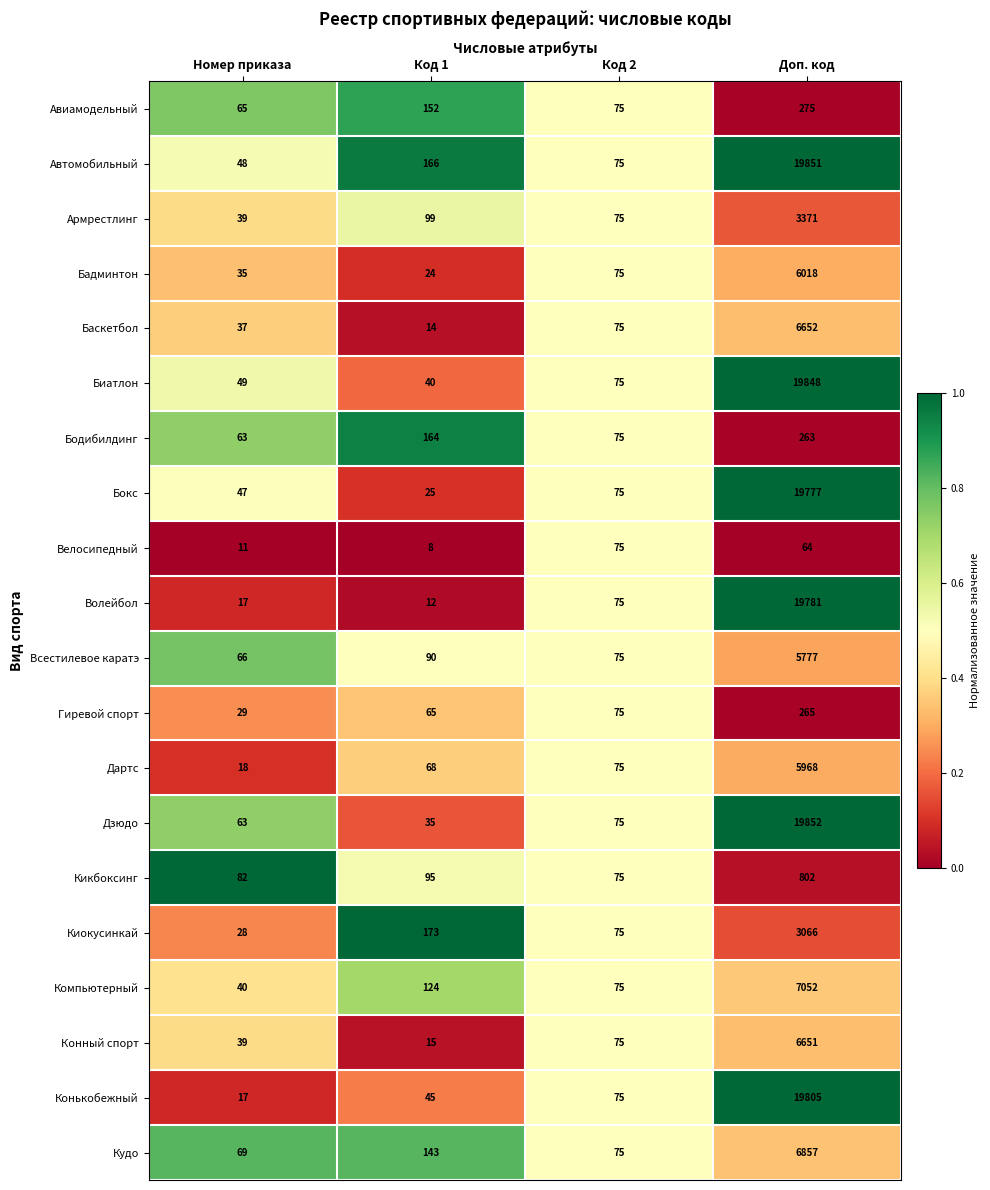

What is the difference between the second highest and second lowest values in the Бокс series?

28